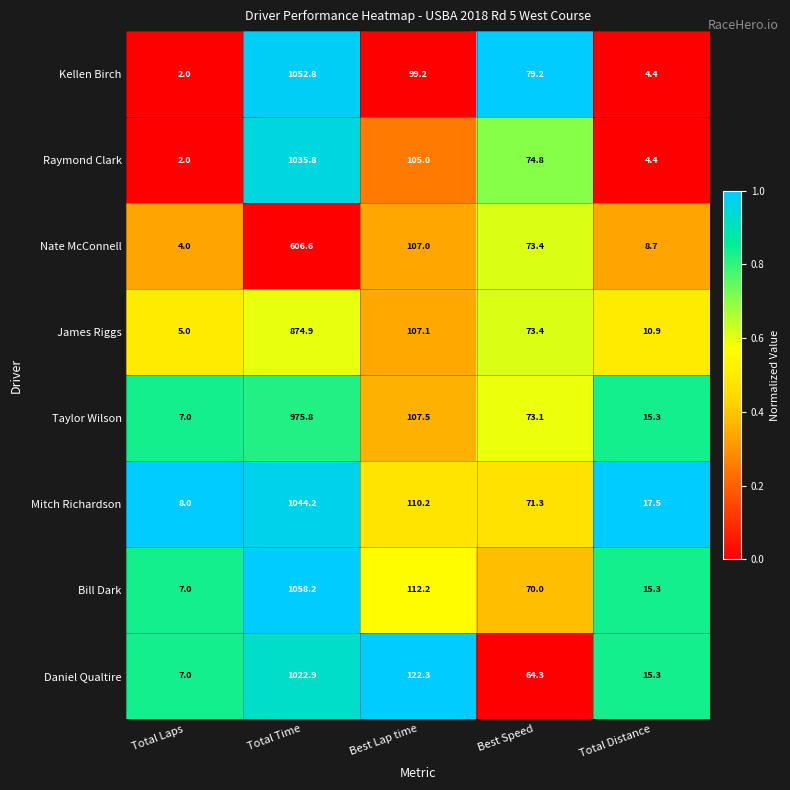

Which category has the lowest value in the Bill Dark series?

Total Laps